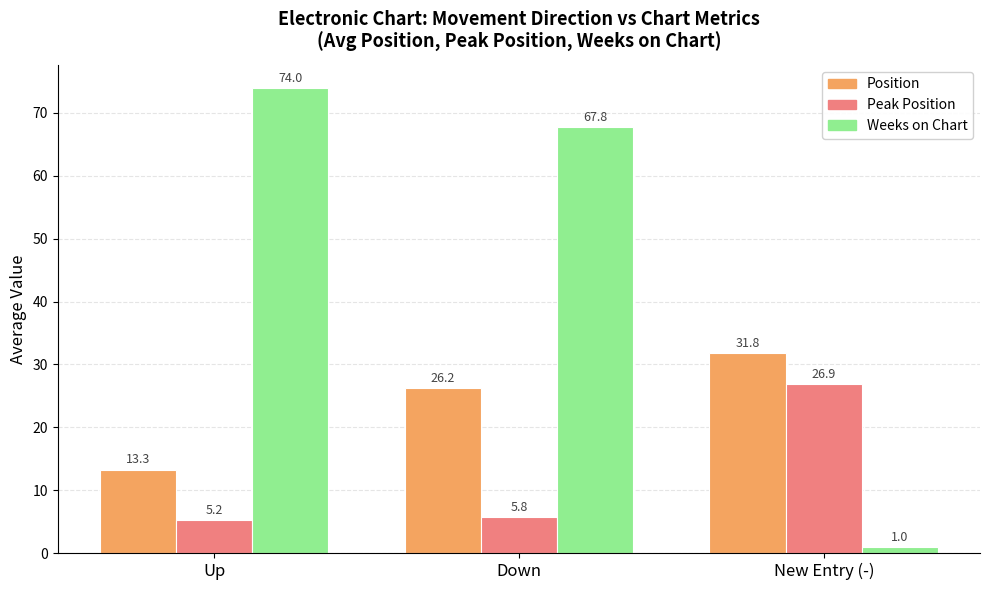

Is it true that Weeks on Chart equals 18.9 at Down?

False